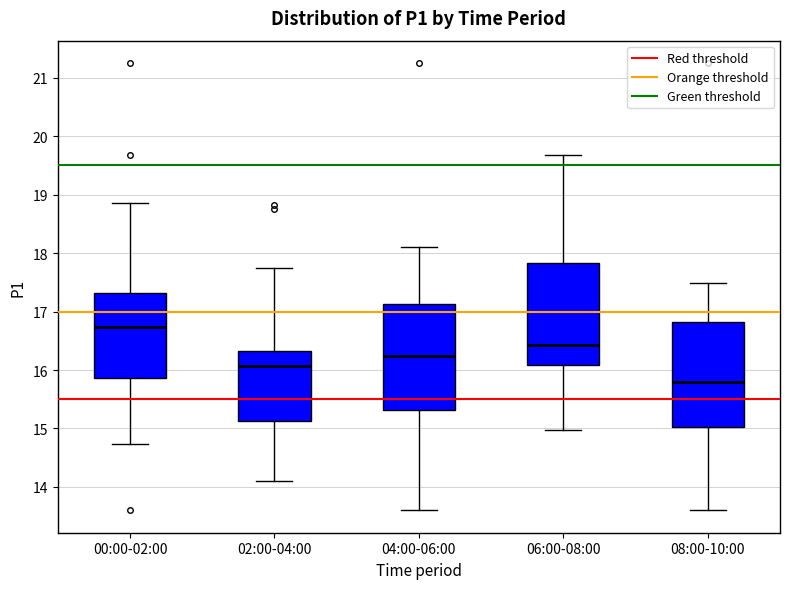

Reading left to right, transcribe this box plot: for each box, give where its median line is, the range the box spans, and where its two whiskers end, as read against the y-axis. The values are not printed on the chart, so give them approximately, as read against the axis.

00:00-02:00: median 16.7, box 15.9 to 17.3, whiskers 14.7 to 18.9
02:00-04:00: median 16.1, box 15.1 to 16.3, whiskers 14.1 to 17.8
04:00-06:00: median 16.2, box 15.3 to 17.1, whiskers 13.6 to 18.1
06:00-08:00: median 16.4, box 16.1 to 17.8, whiskers 15.0 to 19.7
08:00-10:00: median 15.8, box 15.0 to 16.8, whiskers 13.6 to 17.5